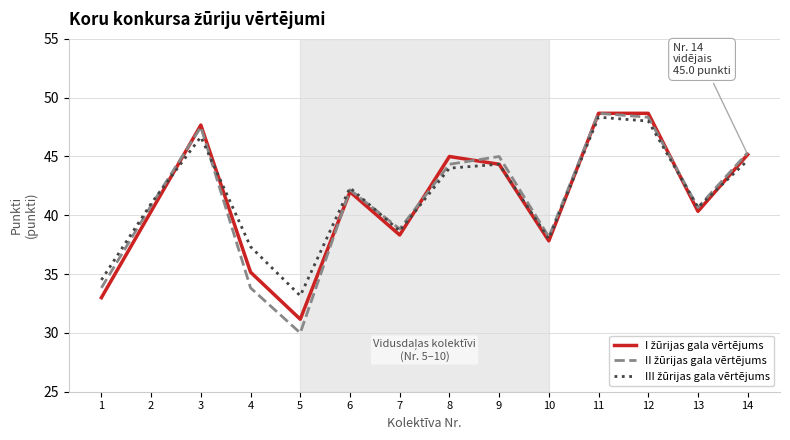

What is the difference between the highest and lowest values at 8?

1.0